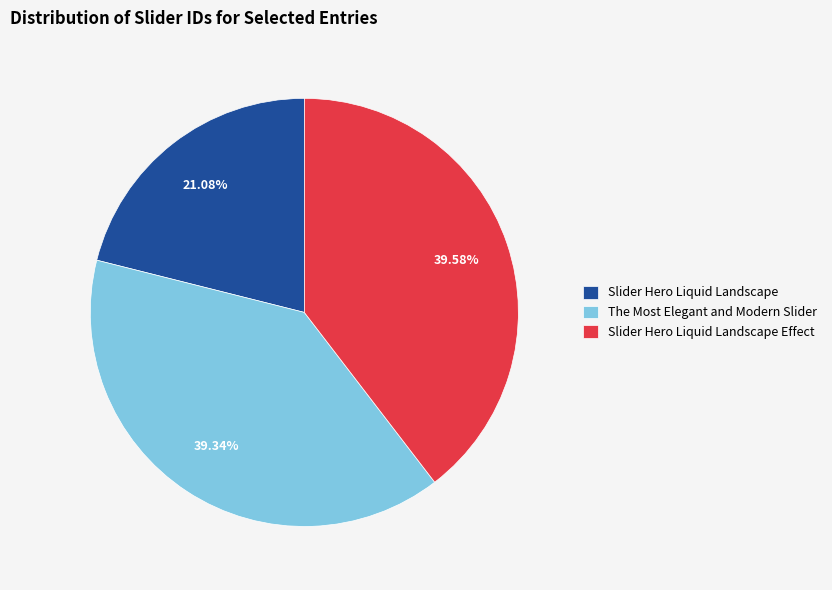

What is the smallest slice in the pie chart?

Slider Hero Liquid Landscape